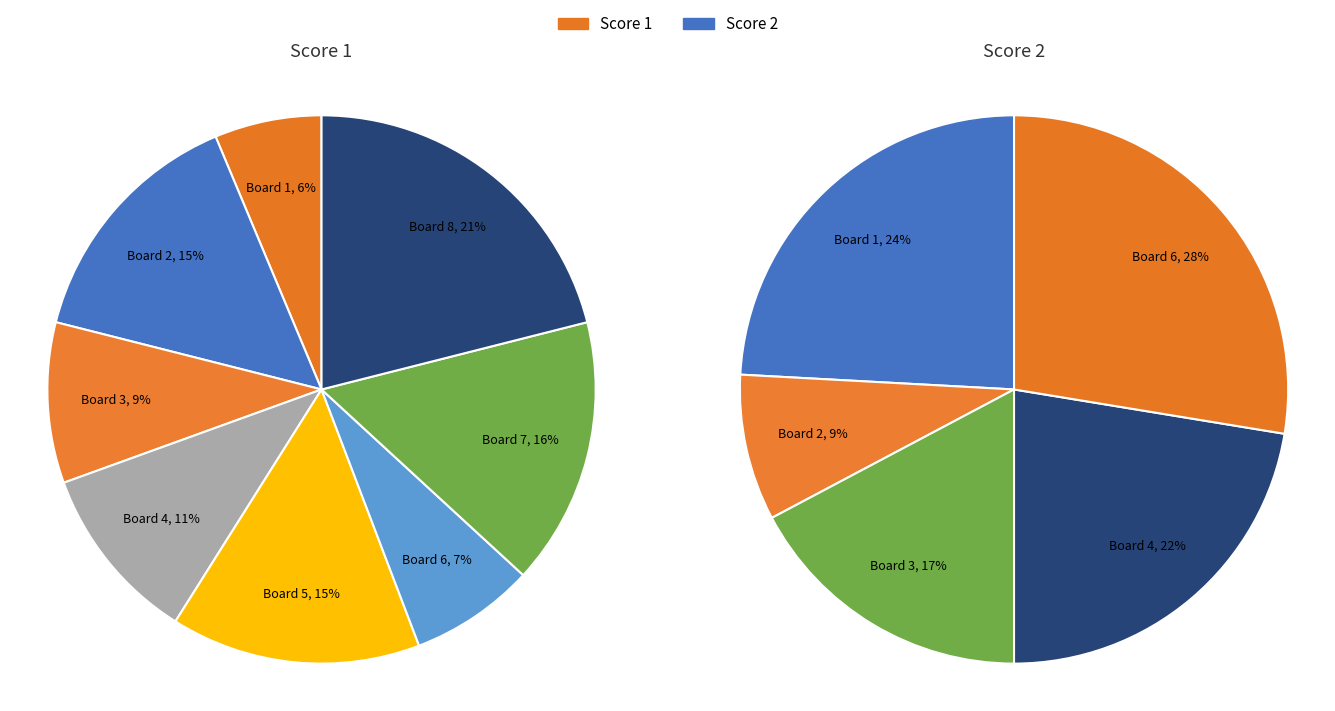

The Board 2 slice represents 9% of the pie. True or false?

True